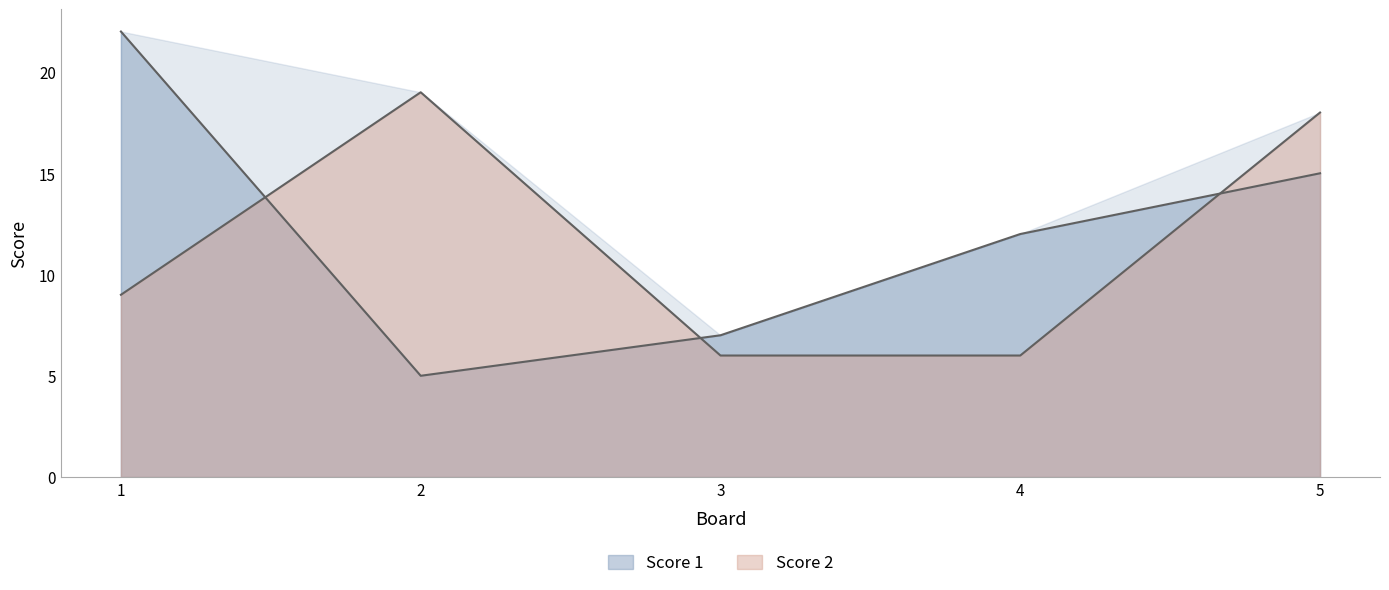

What is the minimum value for Score 1?

5